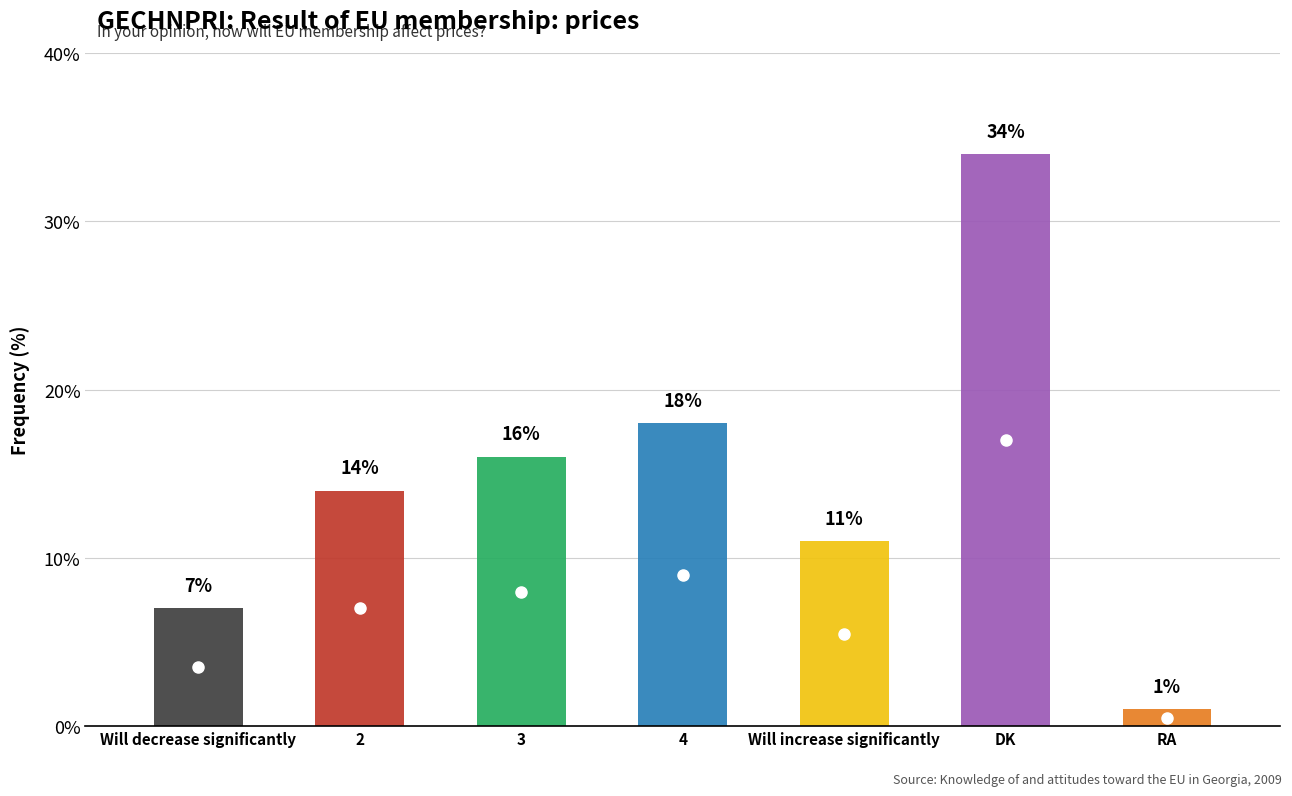

What is the smallest value displayed?

1